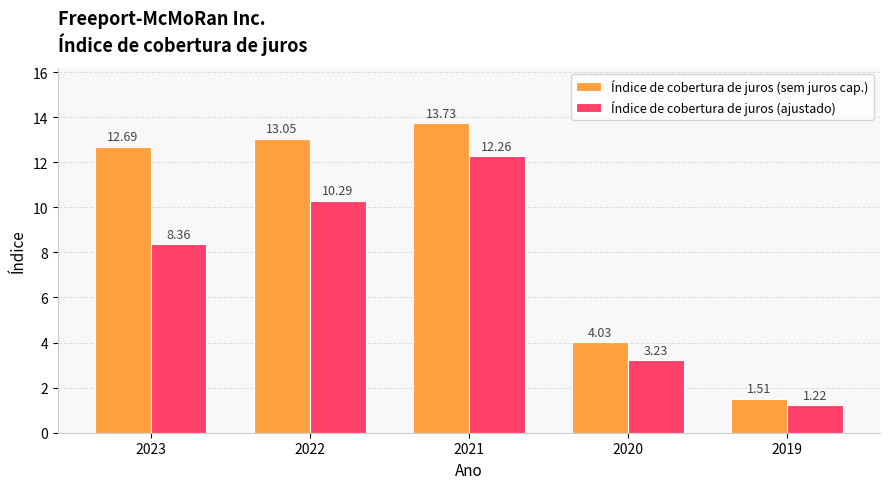

The value of Índice de cobertura de juros (sem juros cap.) at 2023 is 21.8. True or false?

False